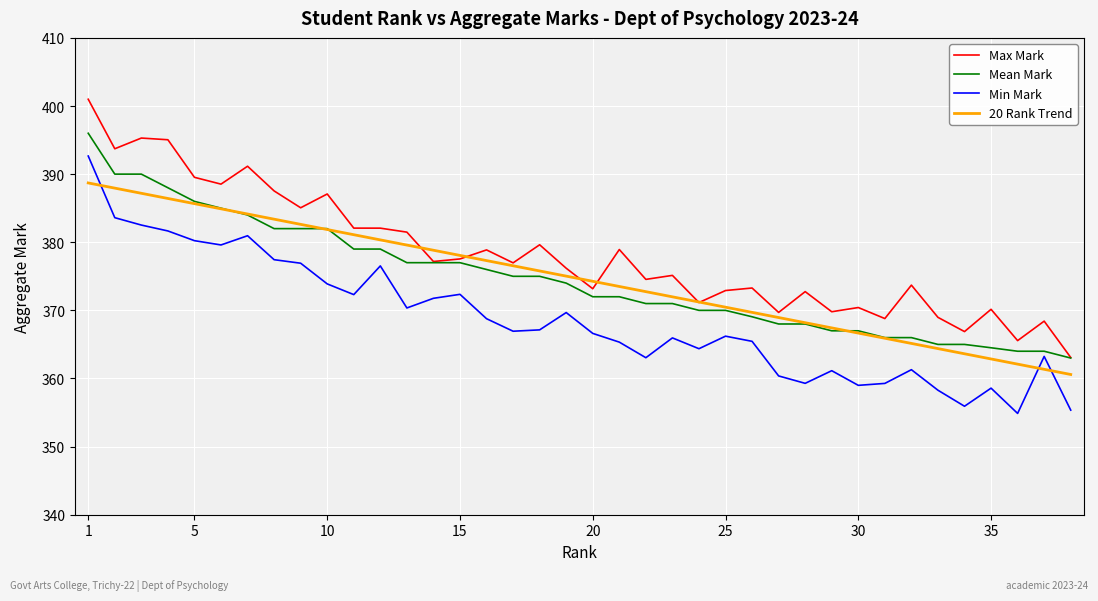

Rank the series by their maximum value, from highest to lowest.

Max Mark, Mean Mark, Min Mark, 20 Rank Trend